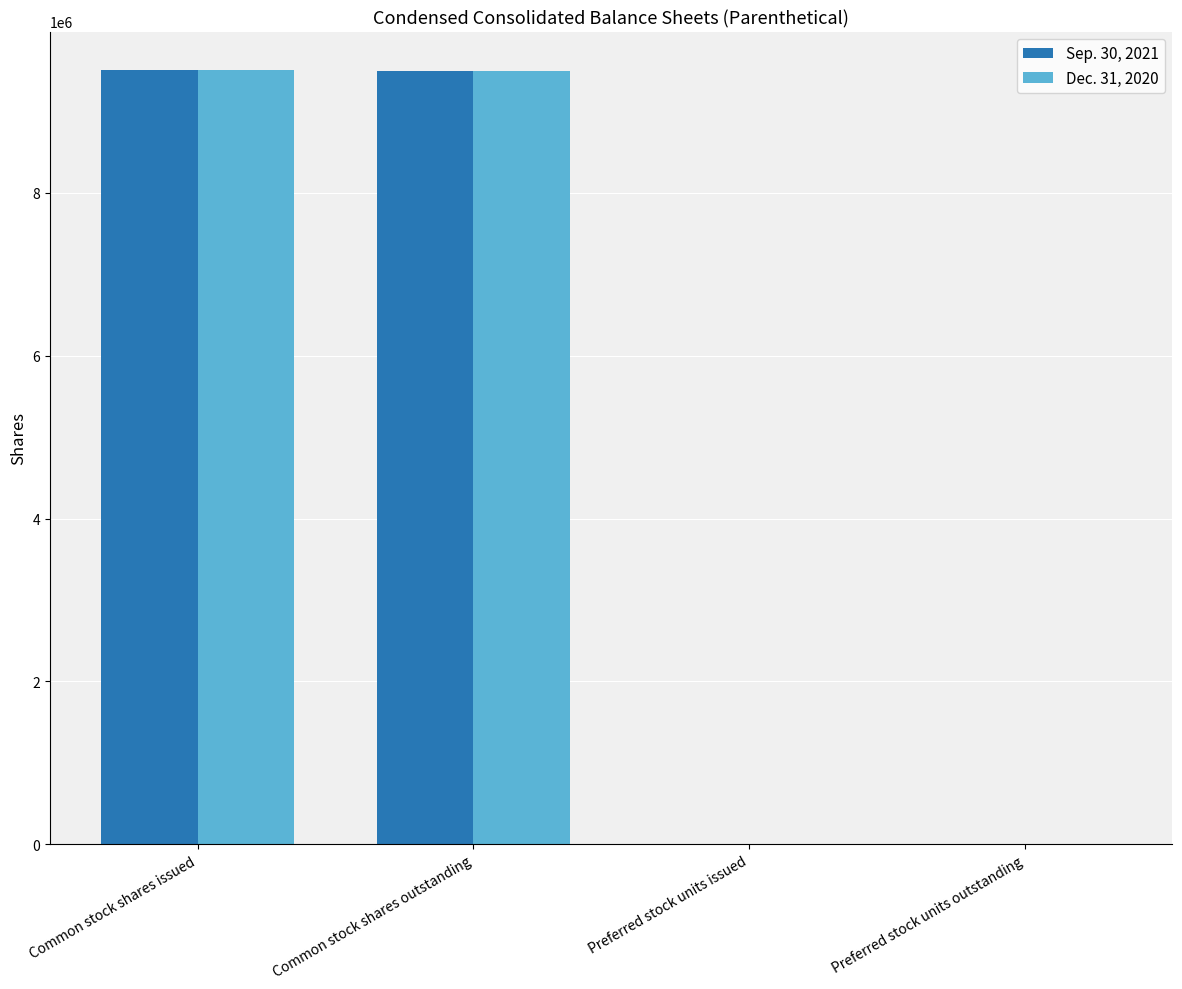

The Dec. 31, 2020 series shows 6032995 at Preferred stock units issued. True or false?

False